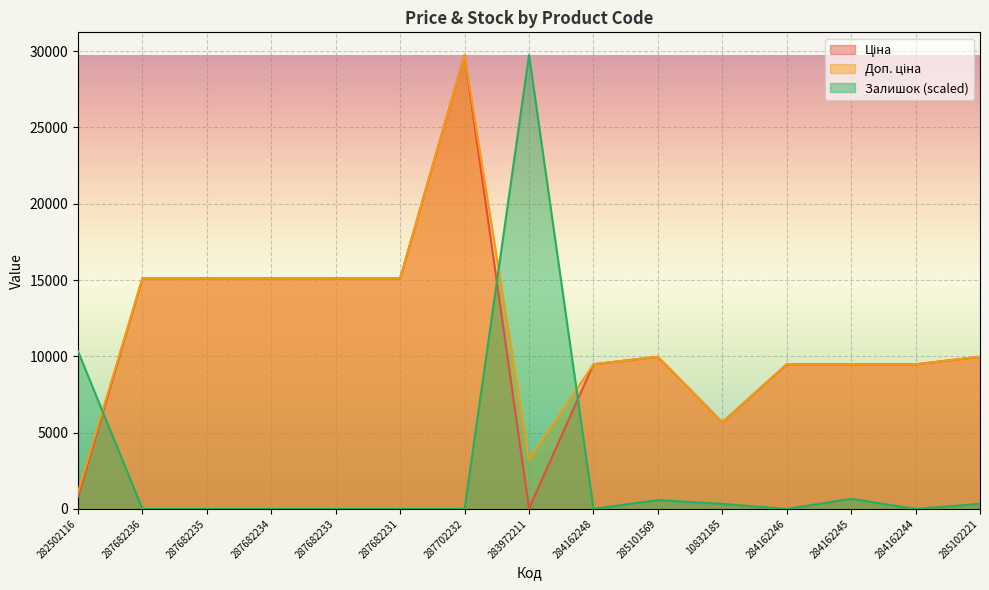

What is the label of the 12th point from the left?

284162246